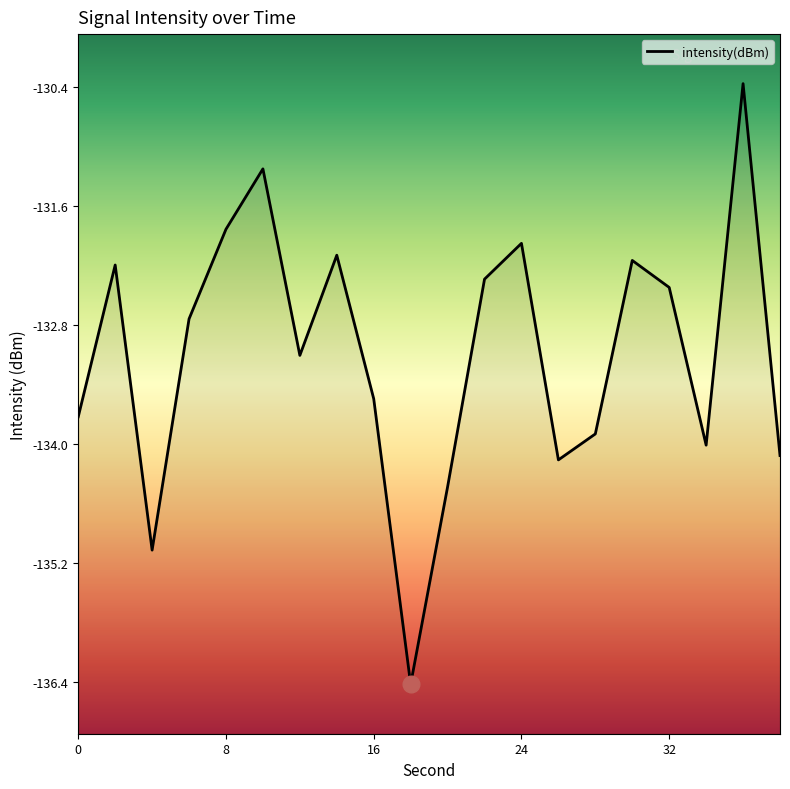

What is the value of the 11th point from the left?

-134.4